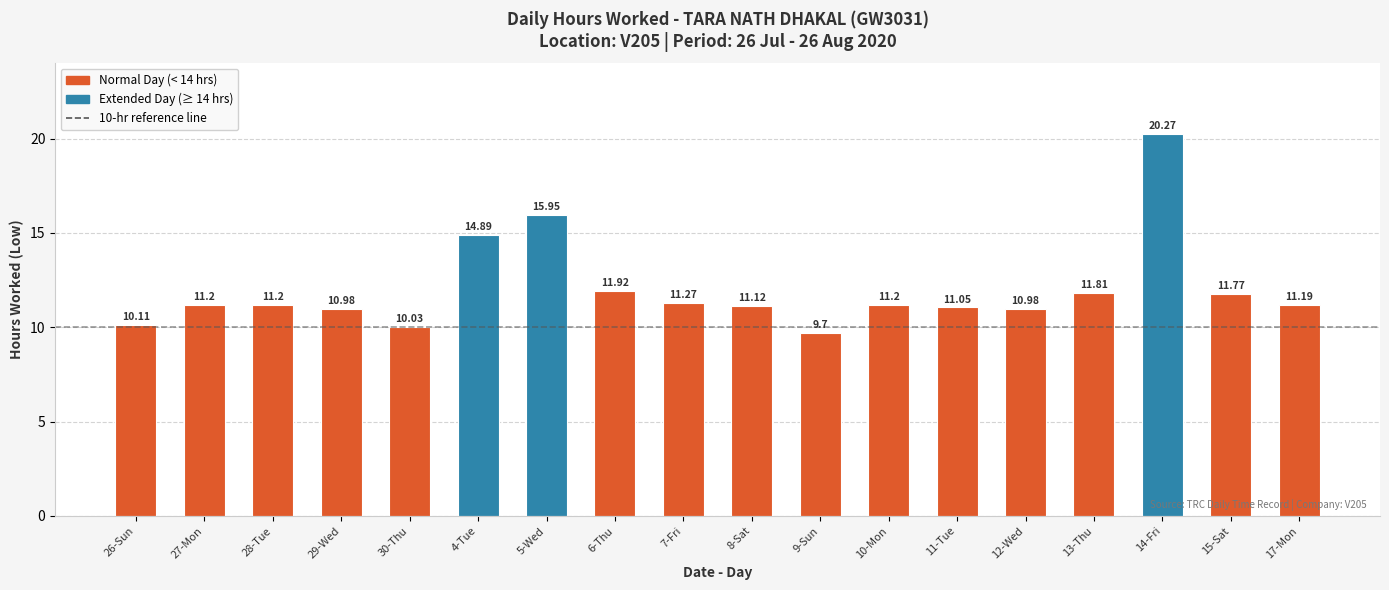

The value at 12-Wed is 17.7. True or false?

False